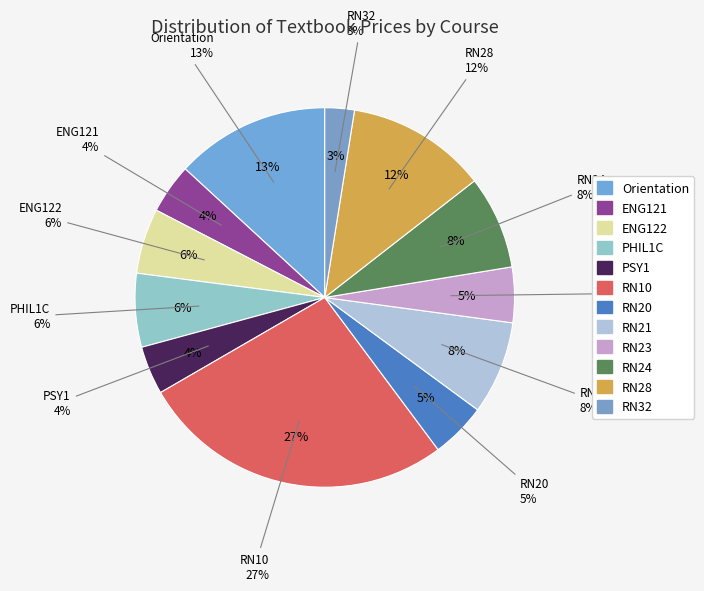

What is the change in value from ENG122 to RN28?

+107